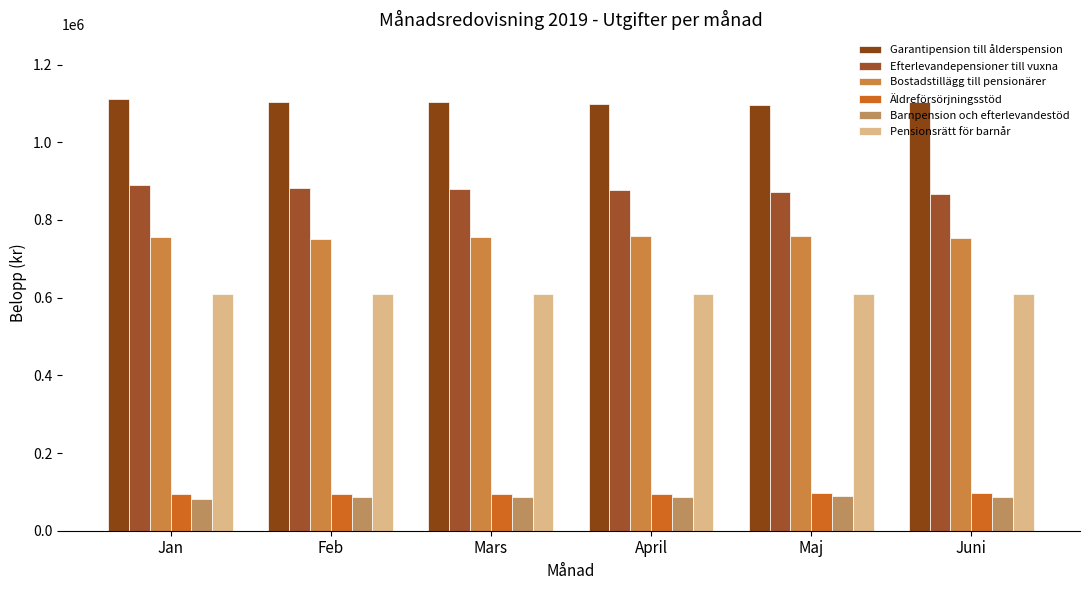

Rank the series at Maj from highest to lowest value.

Garantipension till ålderspension, Efterlevandepensioner till vuxna, Bostadstillägg till pensionärer, Pensionsrätt för barnår, Äldreförsörjningsstöd, Barnpension och efterlevandestöd